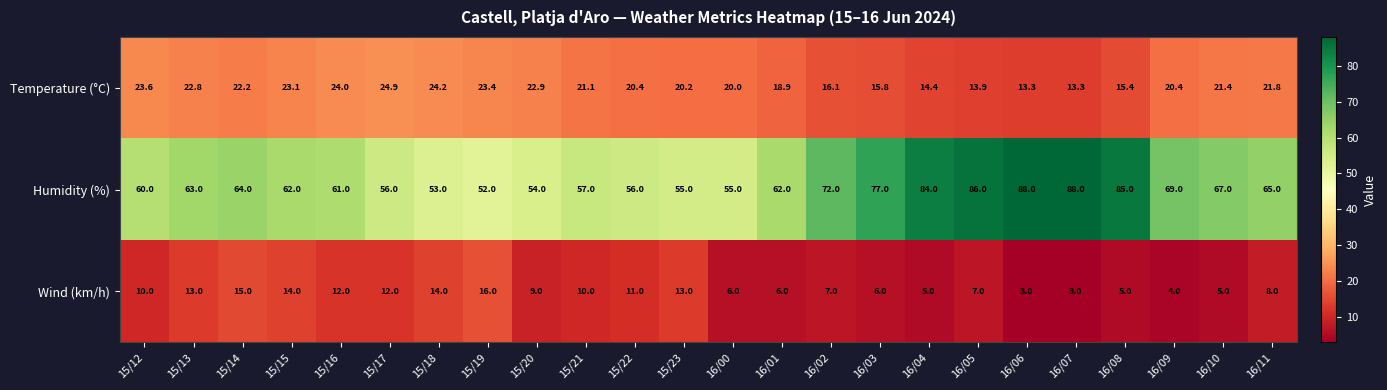

What is the approximate value of Humidity (%) at 16/06?

88.0